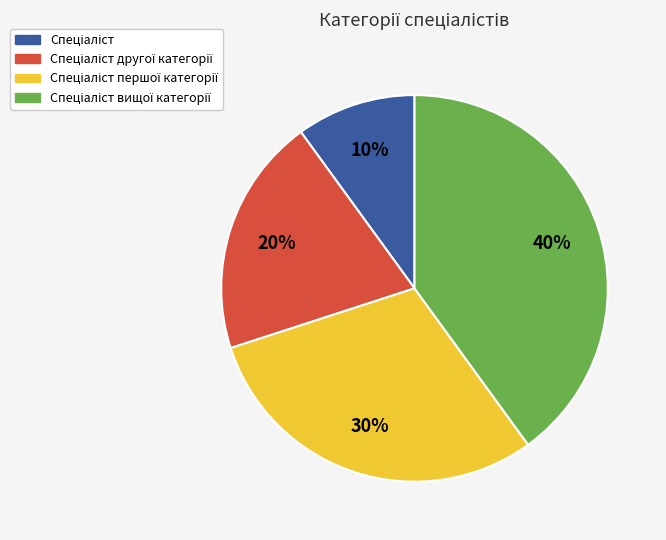

Is there any slice that represents more than half of the pie?

No